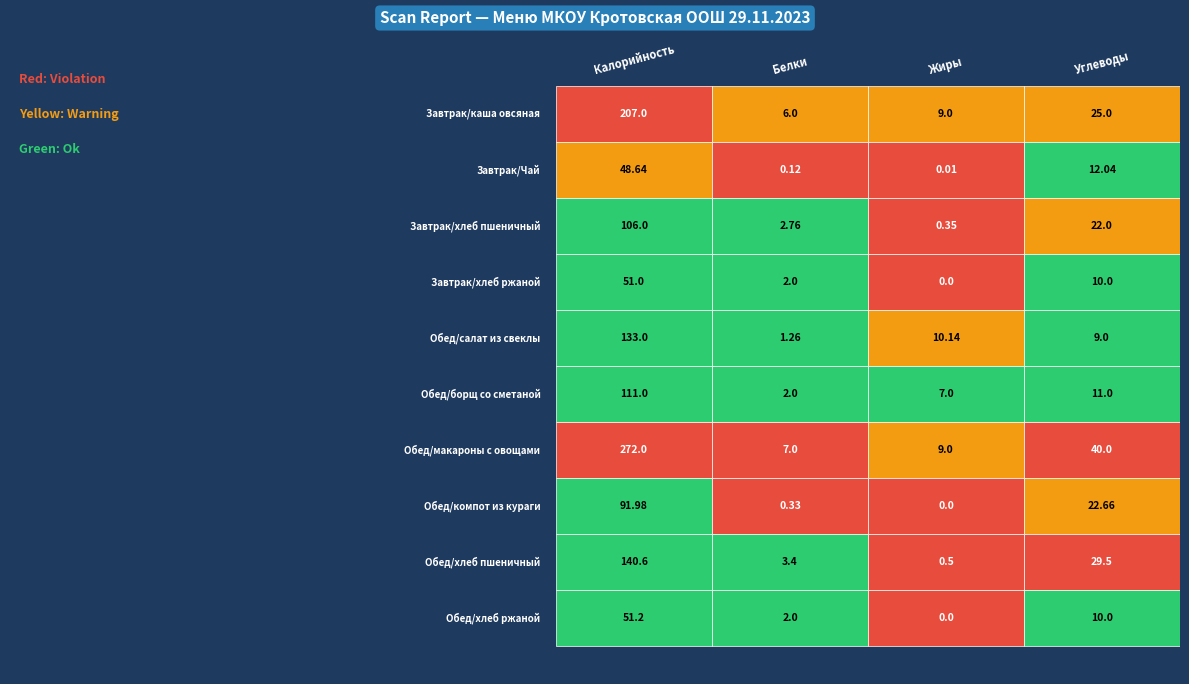

Count the number of data series in this chart.

10